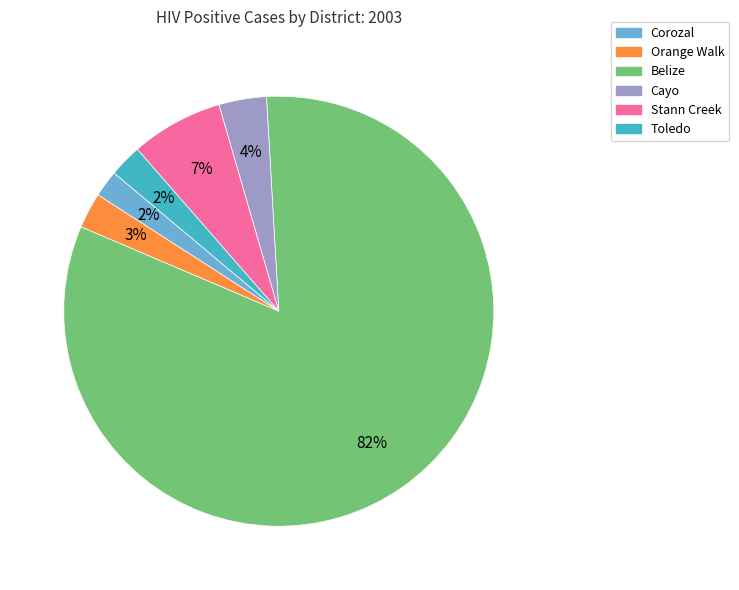

How many slices are in this pie chart?

6